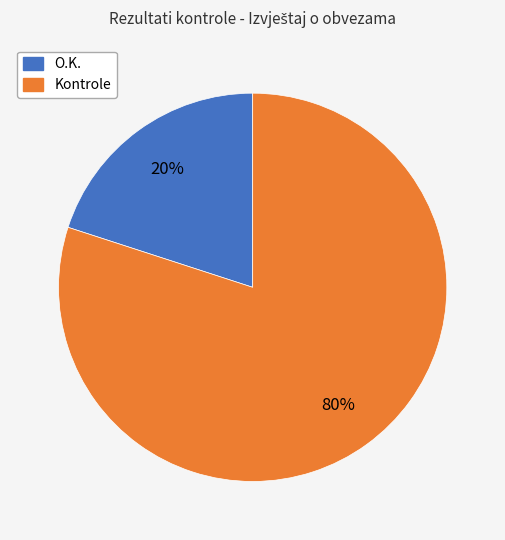

What is the ratio of the value at Kontrole to the value at O.K.?

4.0